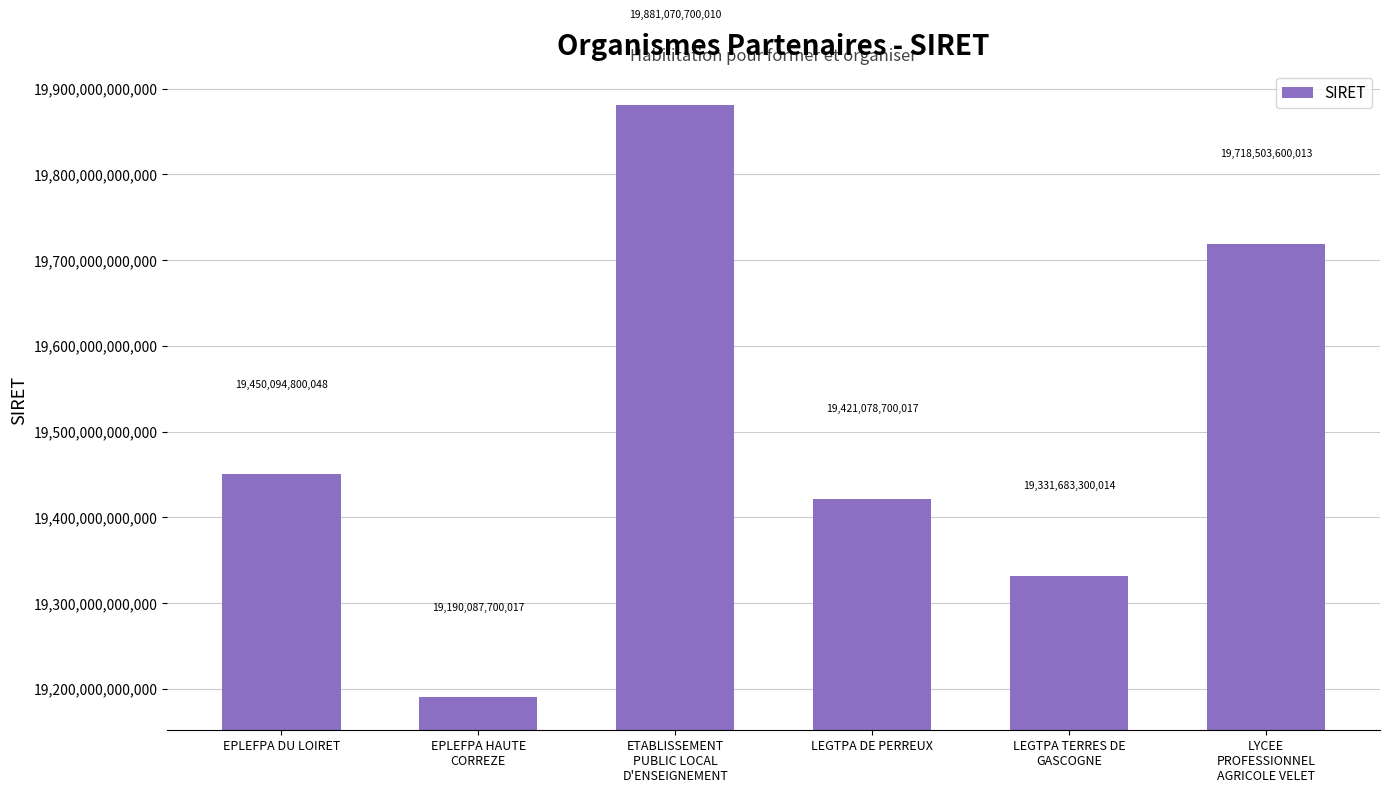

Which has a higher value, LEGTPA TERRES DE
GASCOGNE or EPLEFPA DU LOIRET?

EPLEFPA DU LOIRET